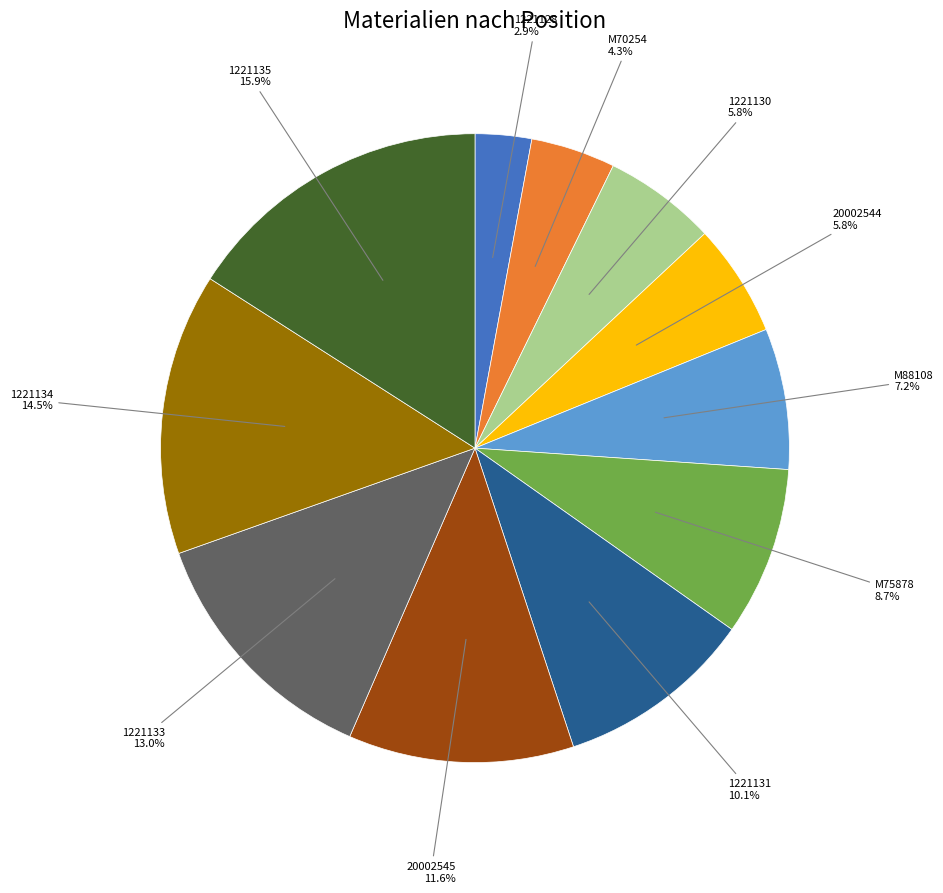

Is it true that 1221133 is 13% of the pie?

True